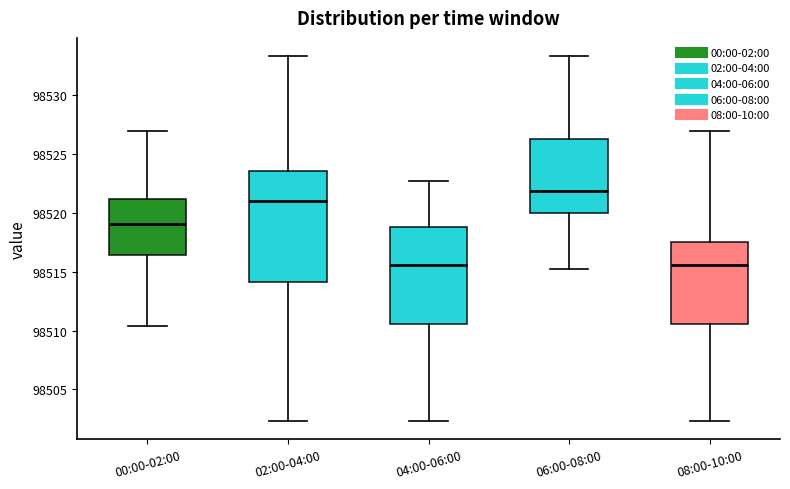

Where is the lower edge of the box for 02:00-04:00 on the y-axis? The values are not printed on the chart, so give them approximately, as read against the axis.

98514.0